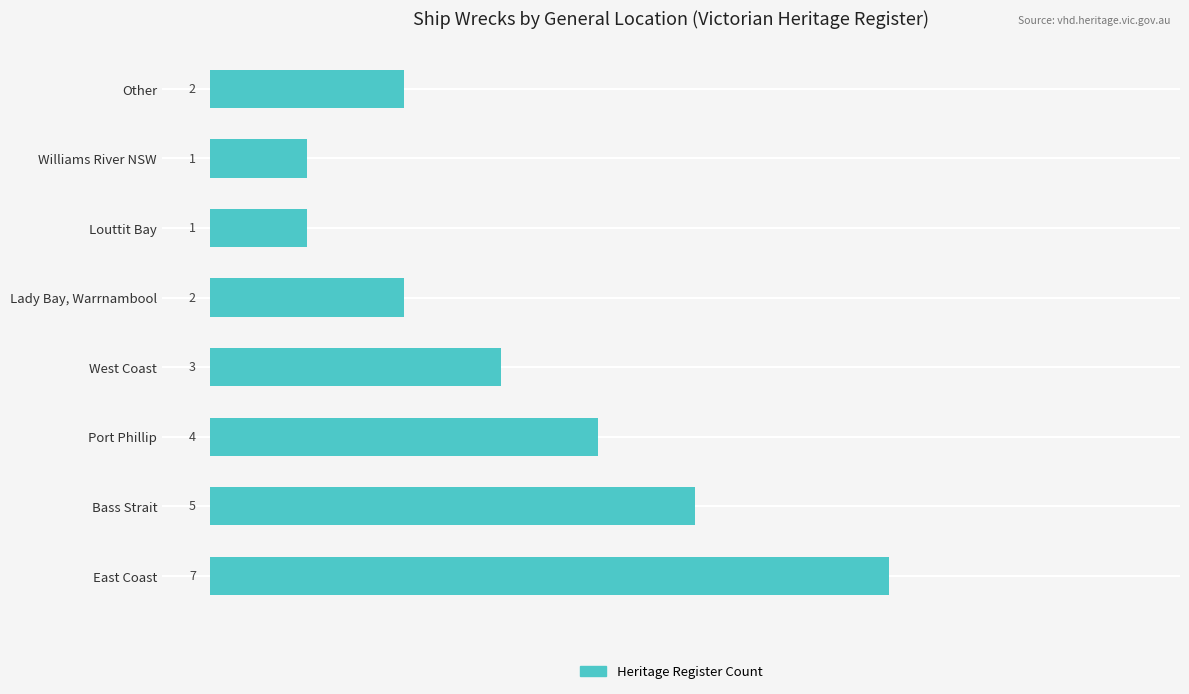

Is it true that the value at Louttit Bay is 1?

True